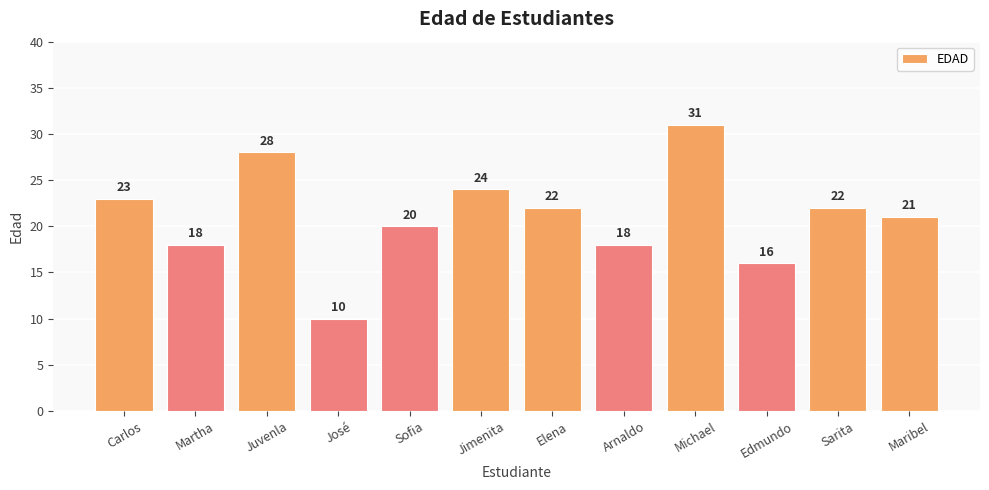

What is the value of the 11th bar from the left?

22